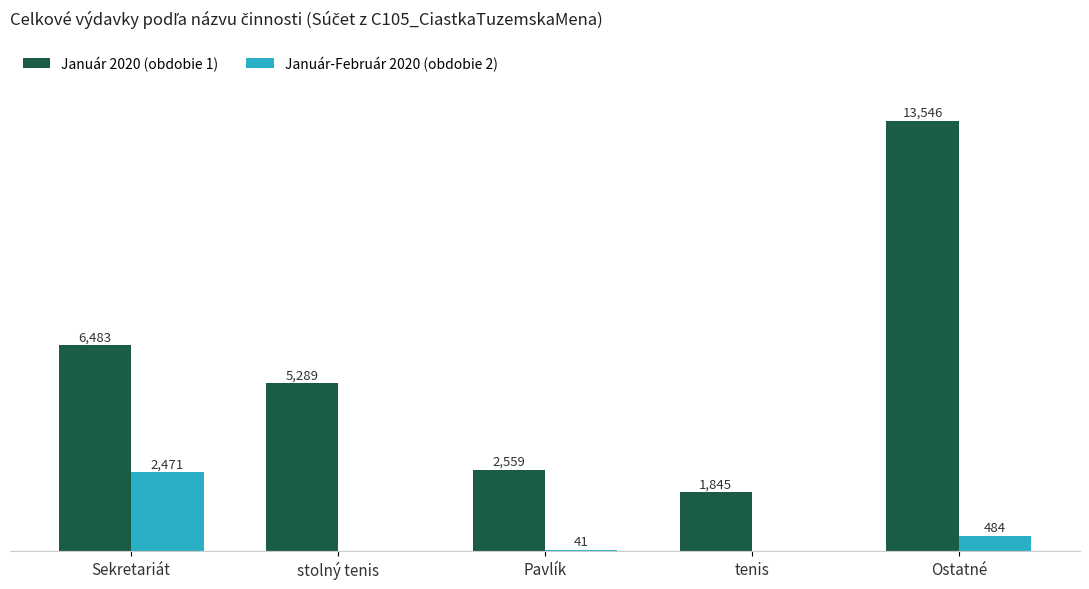

Which series changed the most between Sekretariát and Pavlík?

Január 2020 (obdobie 1)